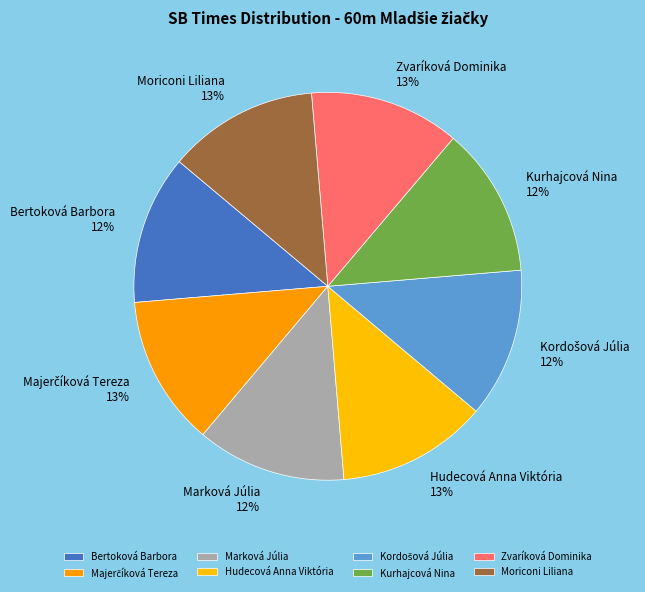

How many slices are in this pie chart?

8